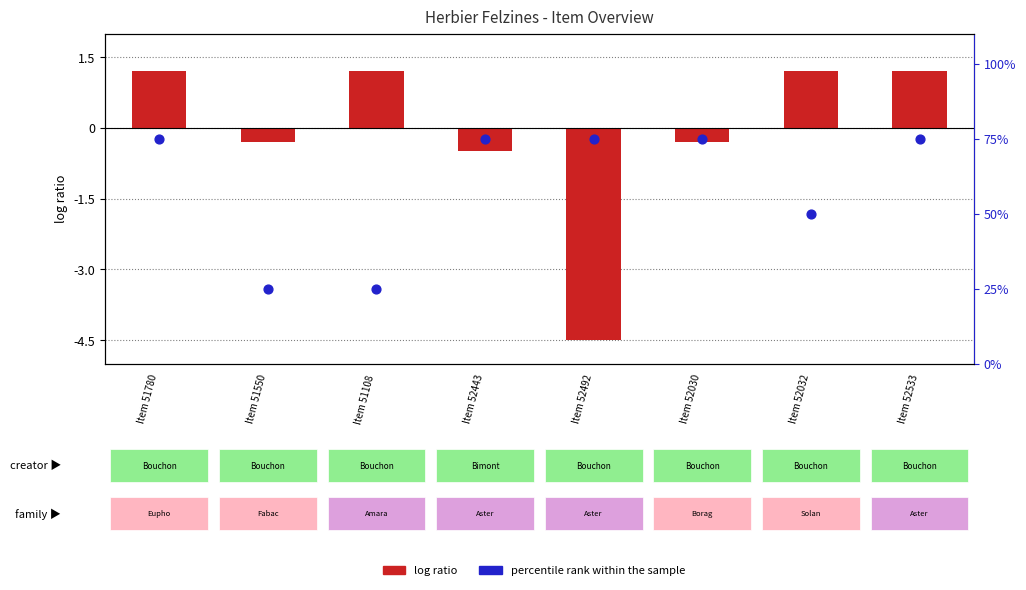

Which series contains the lowest Y value?

log ratio